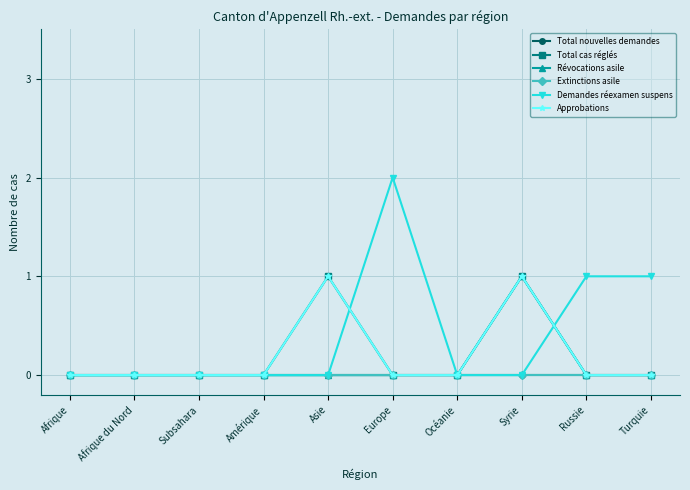

Which has a higher value, Asie or Europe?

Asie